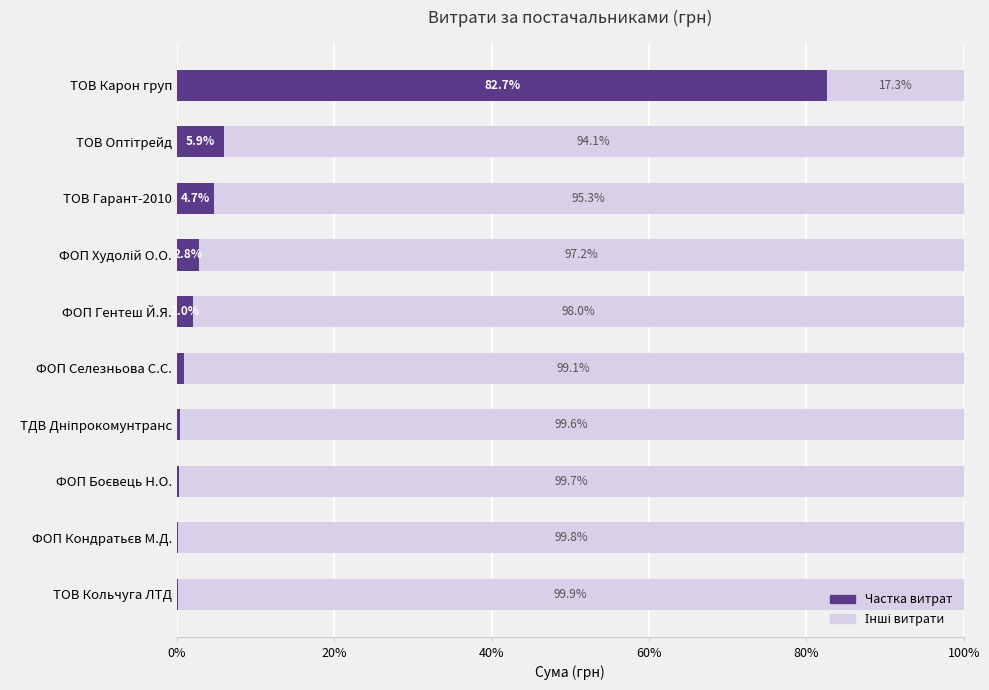

At which label does Частка витрат reach its peak?

ТОВ Карон груп